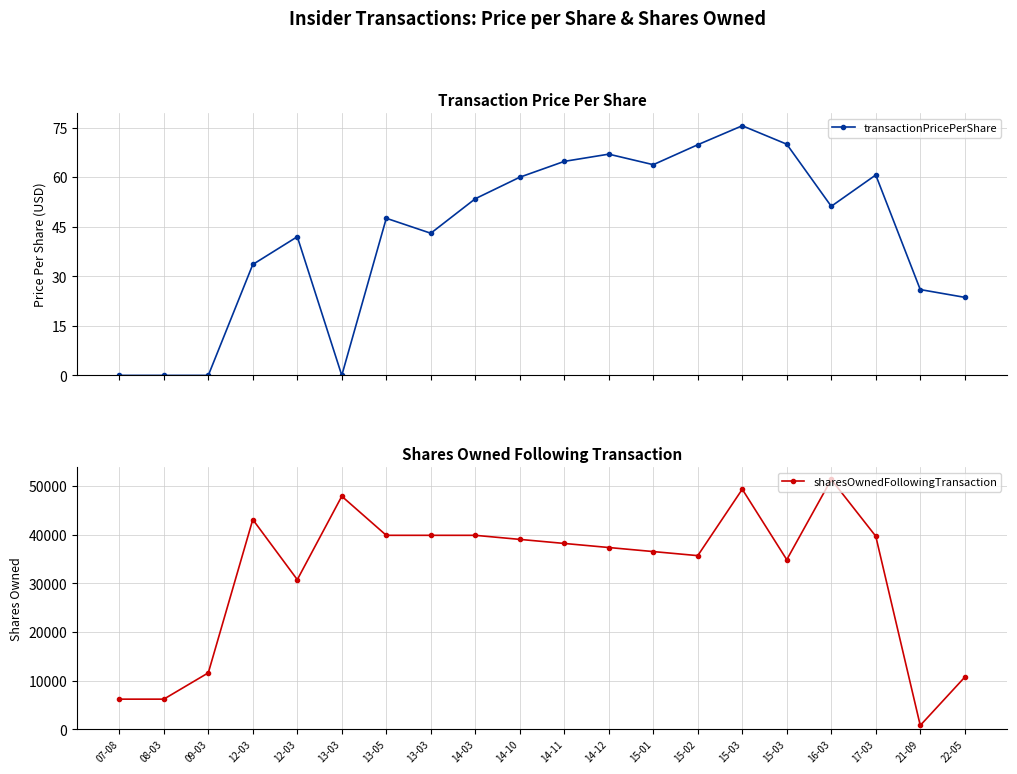

Reading right to left, what are all the values shown in this chart?

transactionPricePerShare: 22-05=23.6	21-09=26.0	17-03=60.7	16-03=51.2	15-03=70.0	15-03=75.6	15-02=69.8	15-01=63.8	14-12=67.0	14-11=64.8	14-10=60.0	14-03=53.5	13-03=43.0	13-05=47.6	13-03=0.0	12-03=42.0	12-03=33.6	09-03=0.0	08-03=0.0	07-08=0.0
sharesOwnedFollowingTransaction: 22-05=10706.0	21-09=786.0	17-03=39674.0	16-03=51343.0	15-03=34847.0	15-03=49330.0	15-02=35682.0	15-01=36517.0	14-12=37352.0	14-11=38187.0	14-10=39022.0	14-03=39857.0	13-03=39859.0	13-05=39859.0	13-03=47889.0	12-03=30746.0	12-03=43102.0	09-03=11595.0	08-03=6189.0	07-08=6189.0